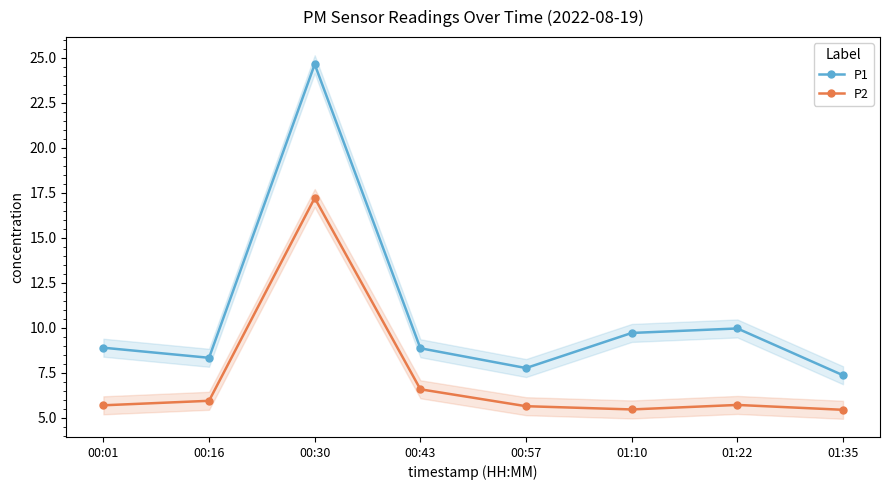

Does the chart have visible grid lines?

No